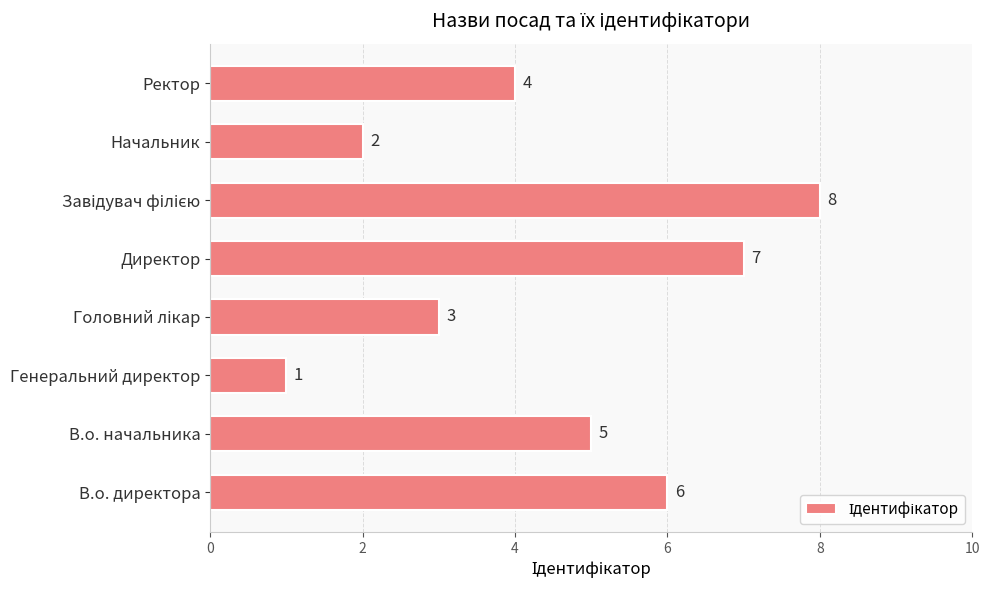

The value at Ректор is 2. True or false?

False